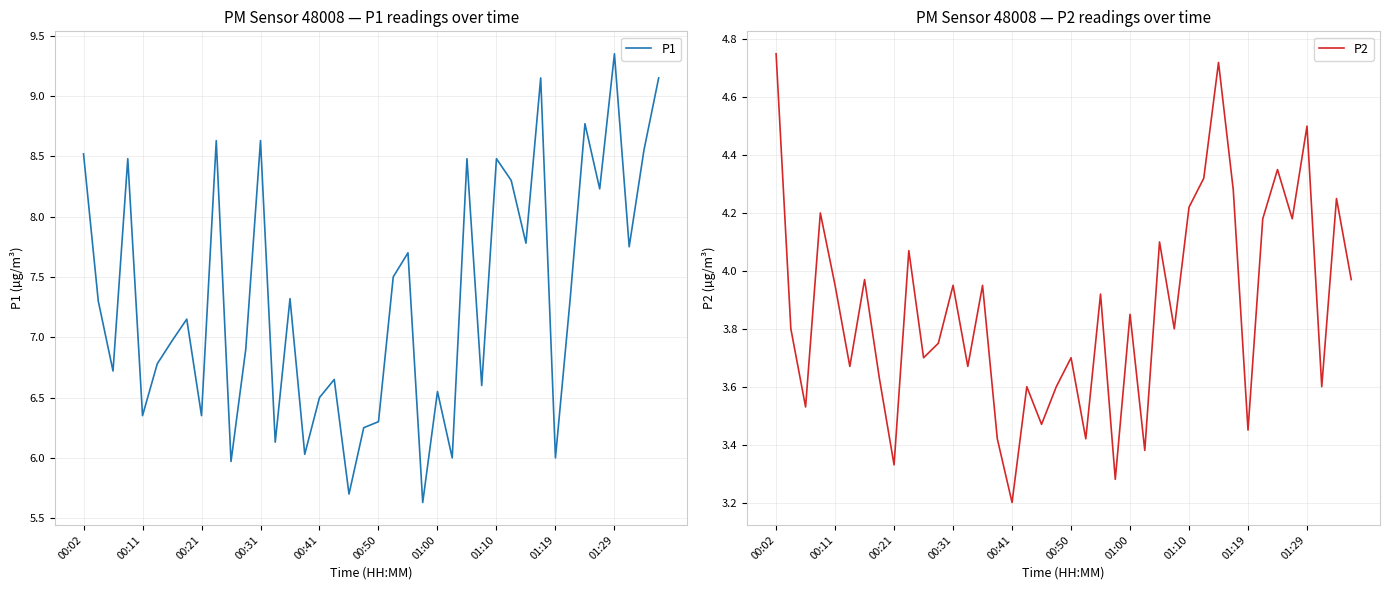

Which category has the lowest value in the P2 series?

00:41